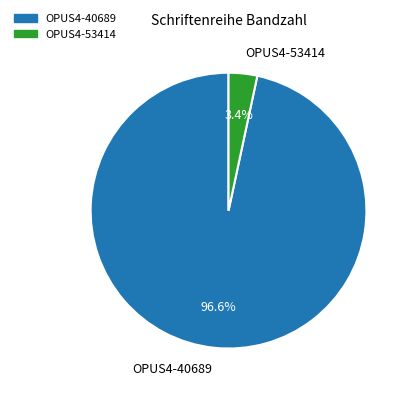

Which has a higher value, OPUS4-53414 or OPUS4-40689?

OPUS4-40689